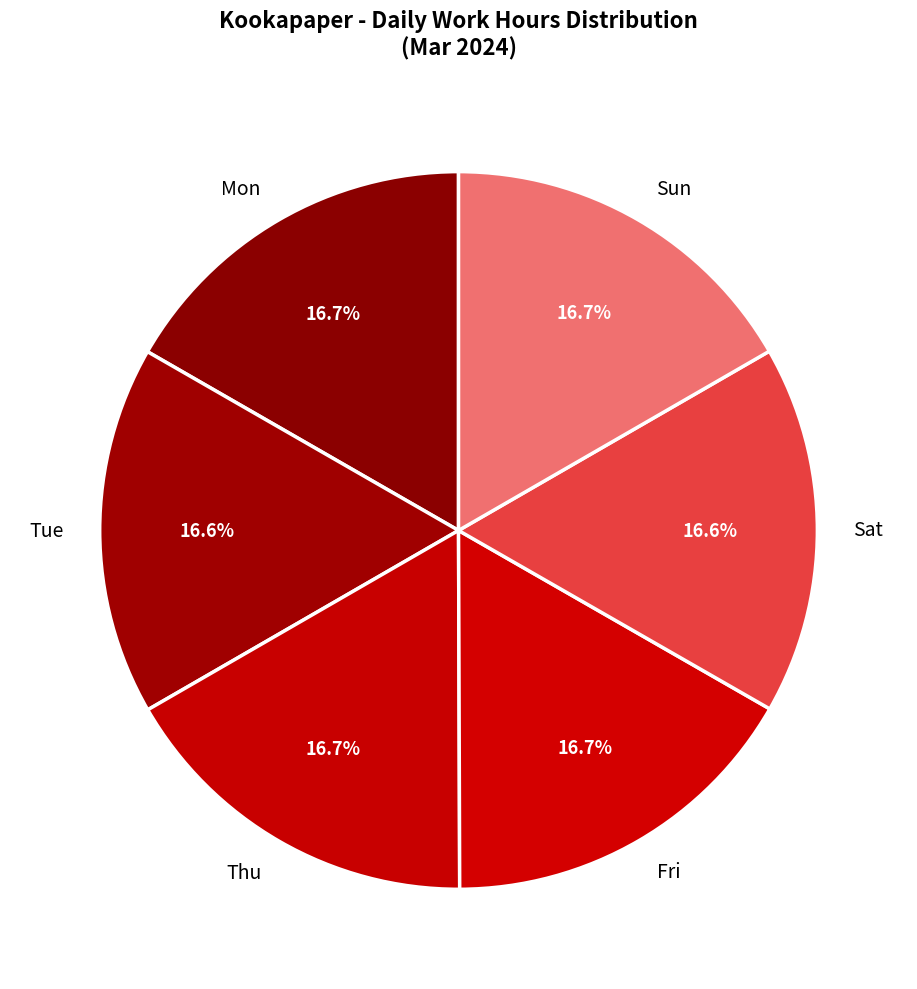

How many segments does this pie chart have?

6